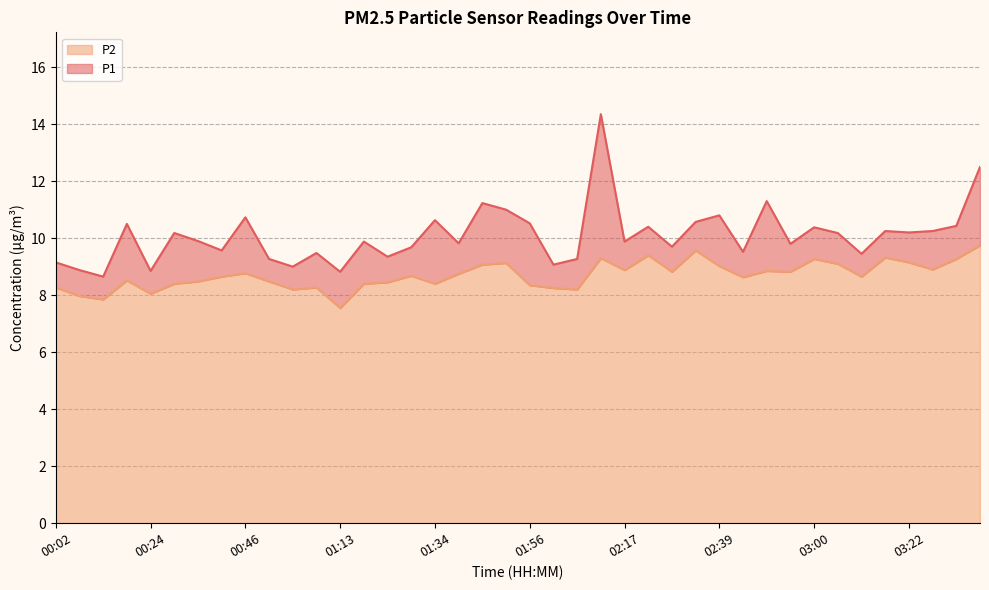

Reading right to left, transcribe all the data shown in this chart.

P1: 12.5	10.4	10.2	10.2	10.2	9.4	10.2	10.4	9.8	11.3	9.5	10.8	10.6	9.7	10.4	9.9	14.3	9.3	9.1	10.5	11.0	11.2	9.8	10.6	9.7	9.3	9.9	8.8	9.5	9.0	9.3	10.7	9.6	9.9	10.2	8.8	10.5	8.7	8.9	9.2
P2: 9.8	9.3	8.9	9.2	9.3	8.7	9.1	9.3	8.8	8.8	8.6	9.0	9.6	8.8	9.4	8.9	9.3	8.2	8.2	8.3	9.1	9.1	8.8	8.4	8.7	8.4	8.4	7.5	8.3	8.2	8.5	8.8	8.7	8.5	8.4	8.1	8.5	7.8	8.0	8.3